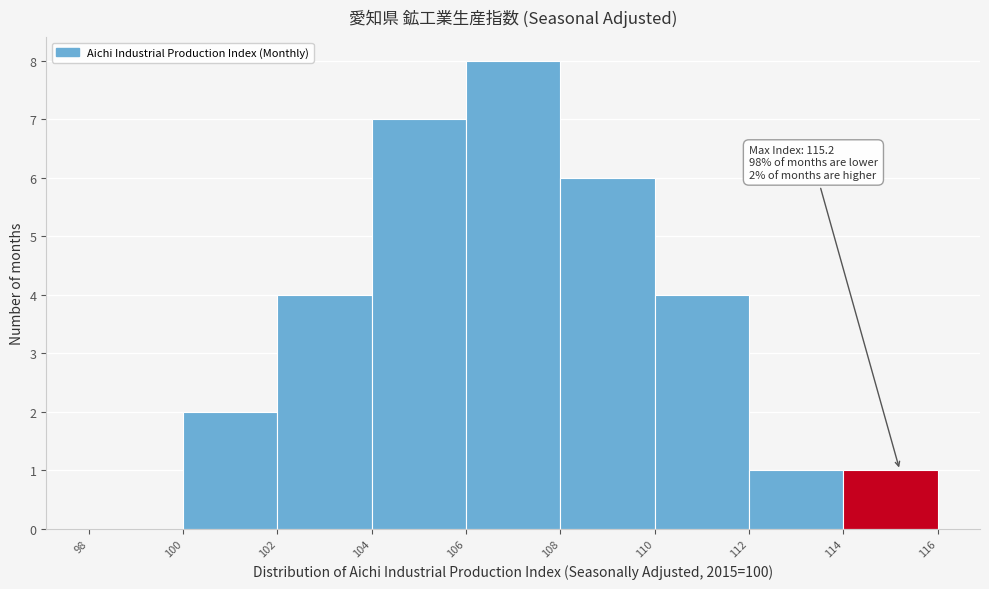

Over which range of the x-axis is the bar tallest?

106 to 108